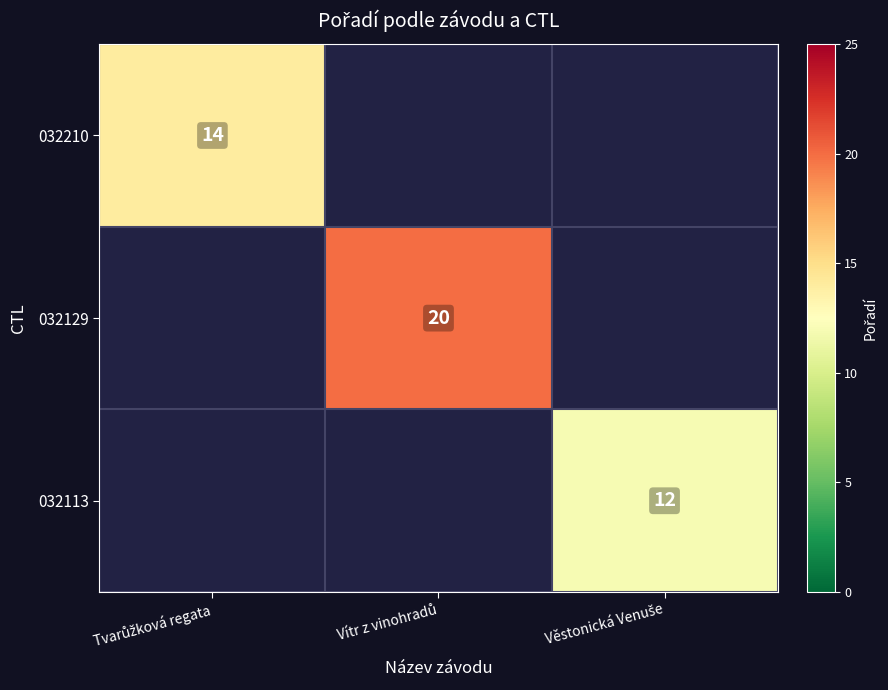

What is the greatest value displayed?

20.0